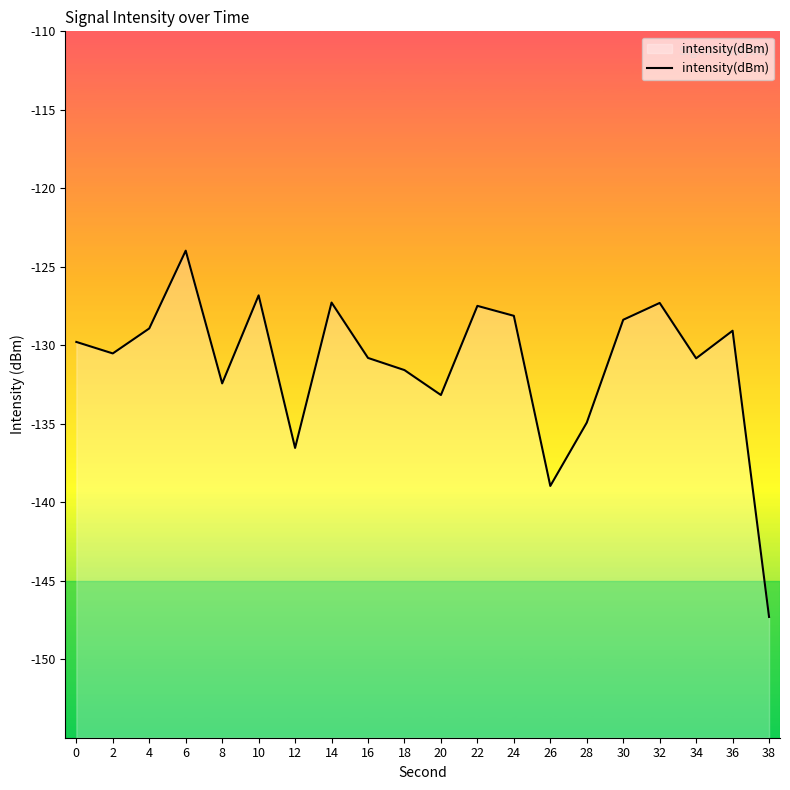

What is the greatest value displayed?

-124.0